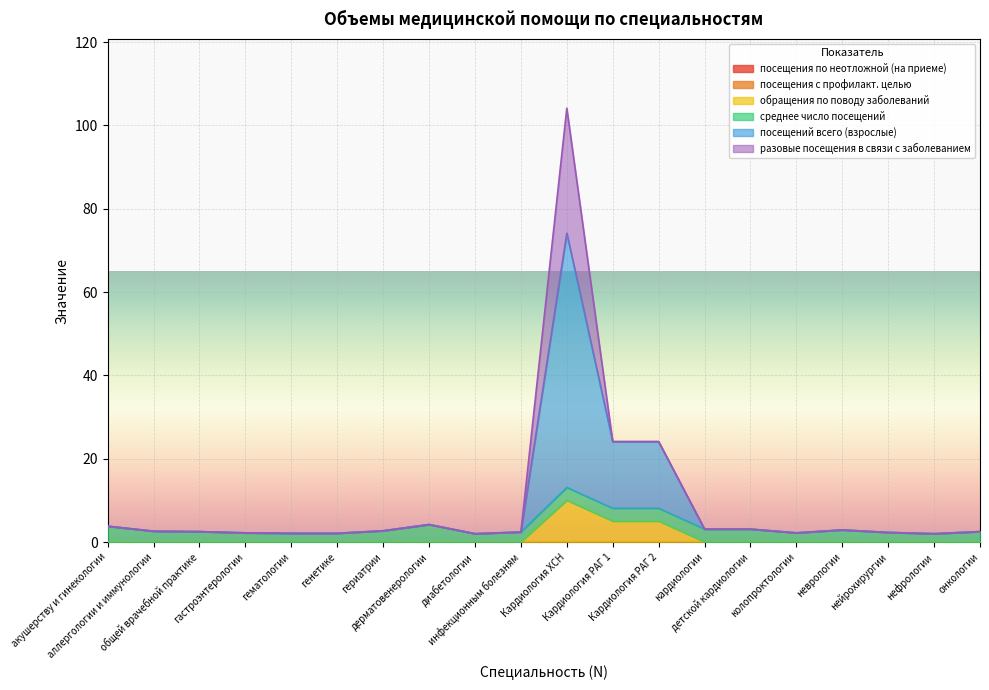

True or false: посещения по неотложной (на приеме) has more than 0 points higher than both neighbors.

False